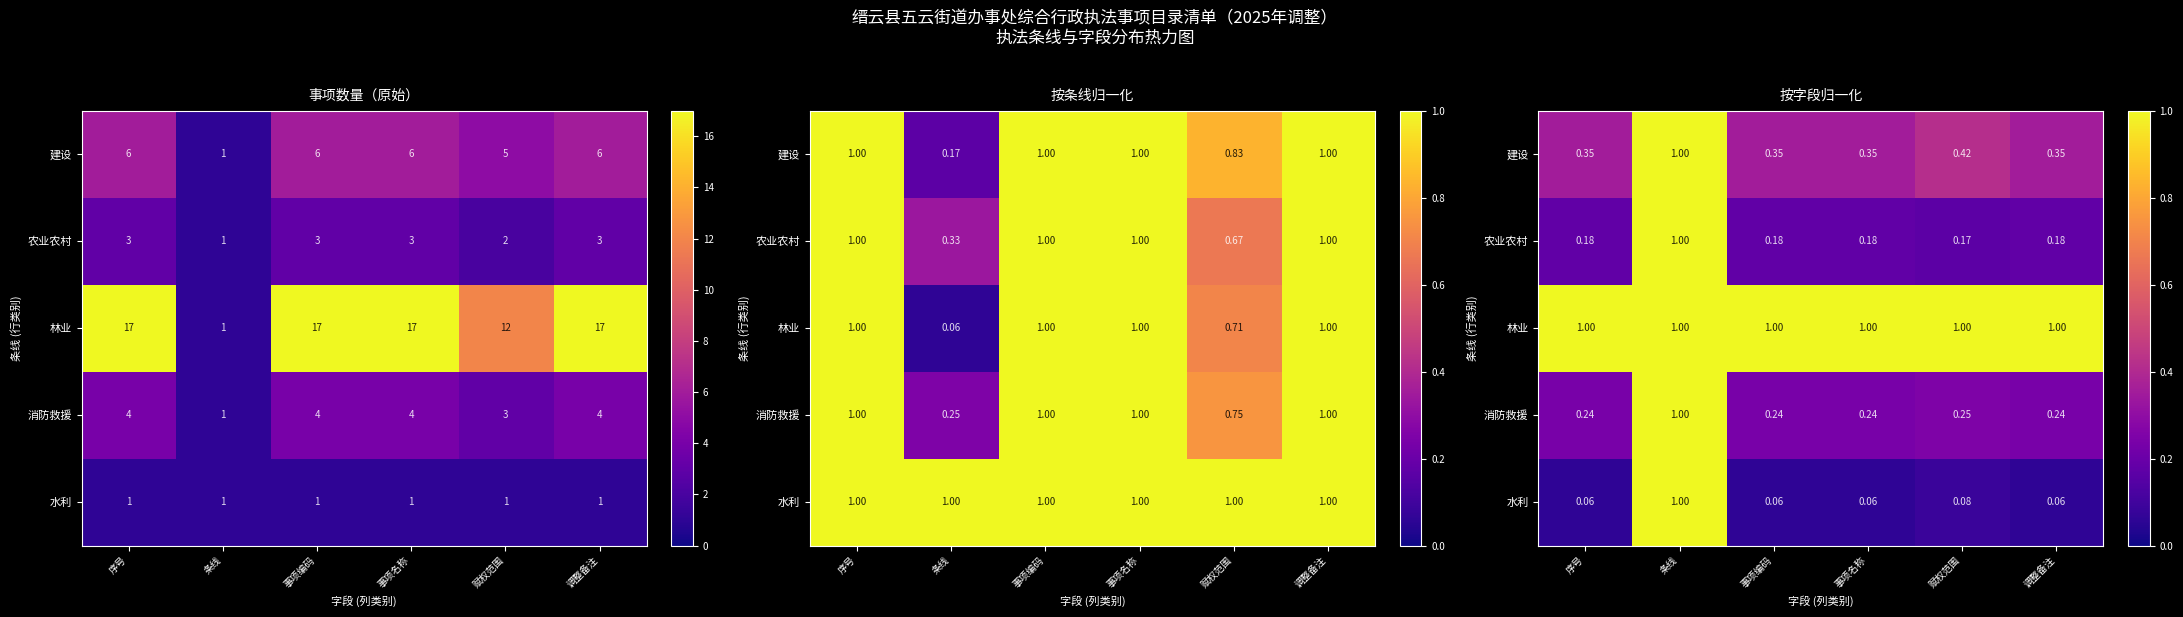

What is the approximate value of 林业 at 条线?

1.0